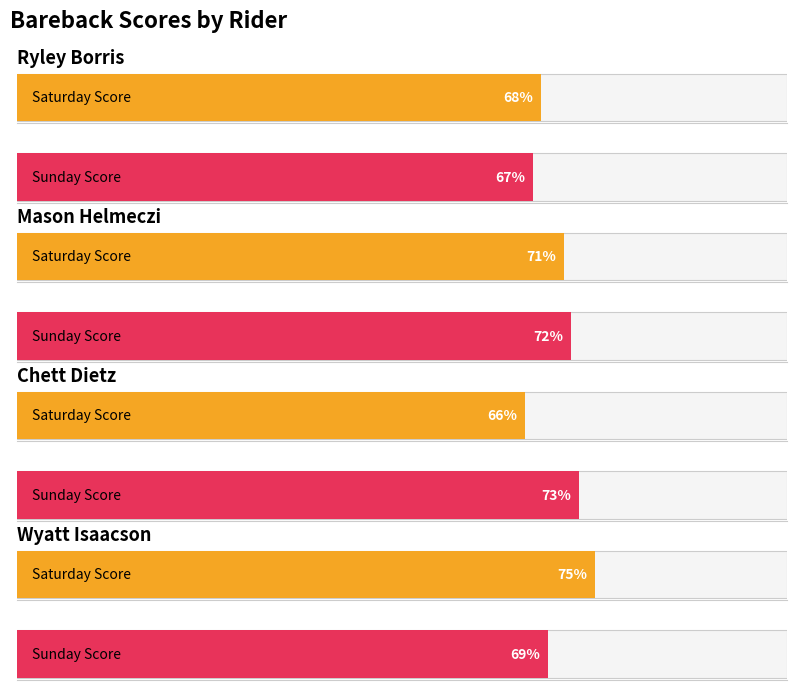

Is it true that Saturday Score equals 15 at Mason Helmeczi?

False